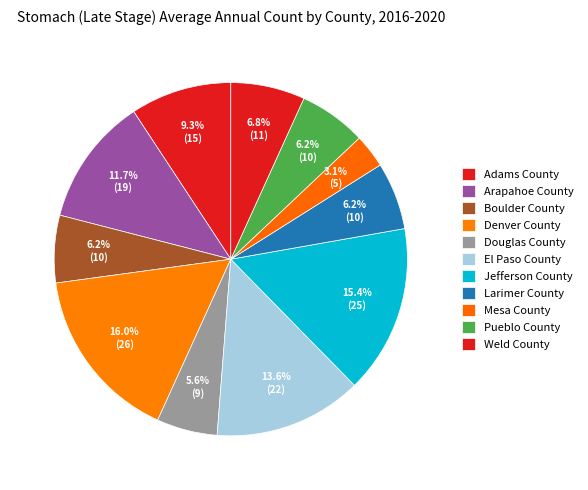

To the nearest percent, what percentage of the pie is Denver County?

16%